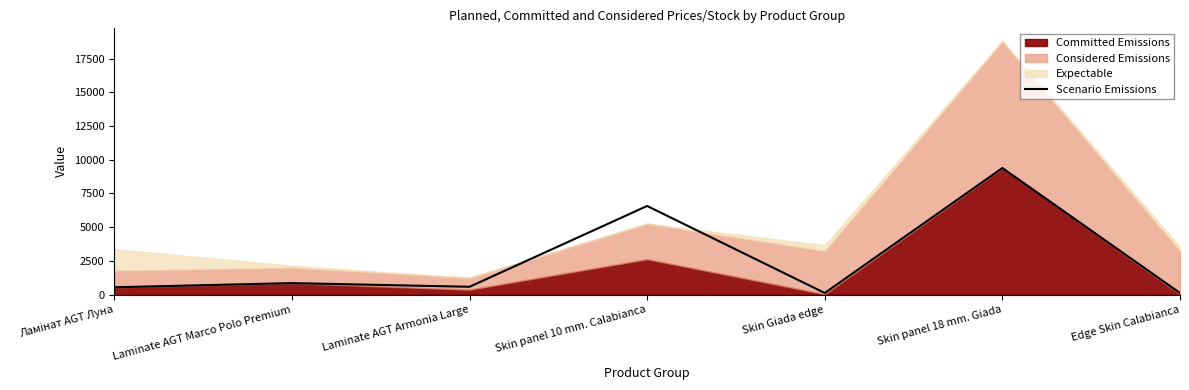

What is the label of the 3rd point from the right?

Skin Giada edge